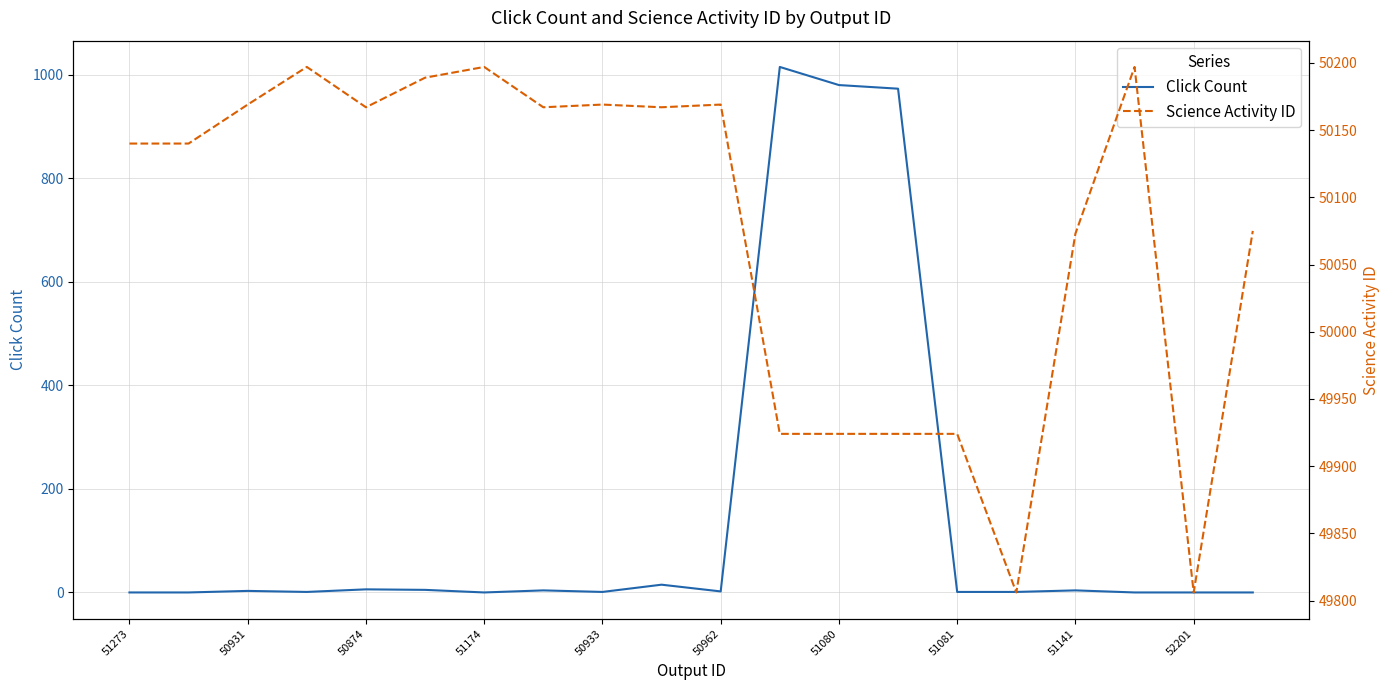

Is it true that Click Count equals 1 at 51081?

True